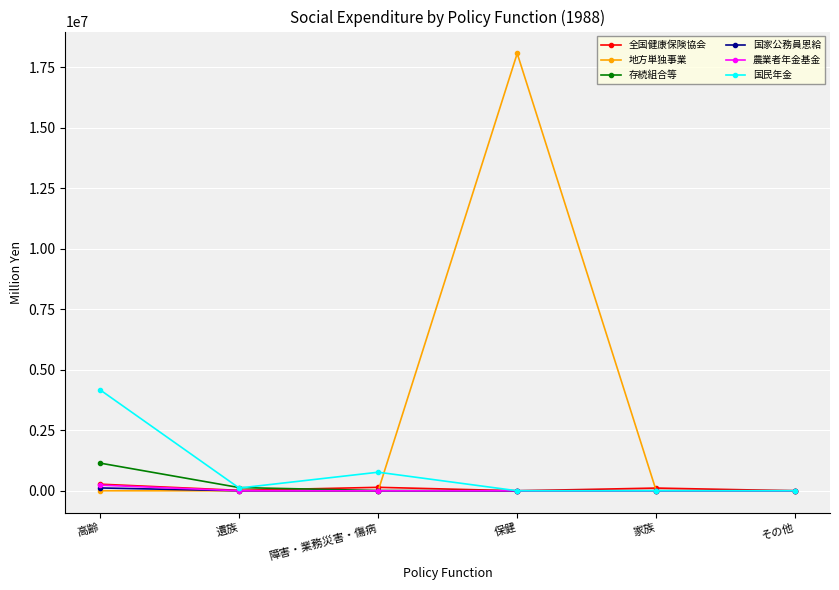

At which label is 国民年金 closest to 2083779?

障害・業務災害・傷病